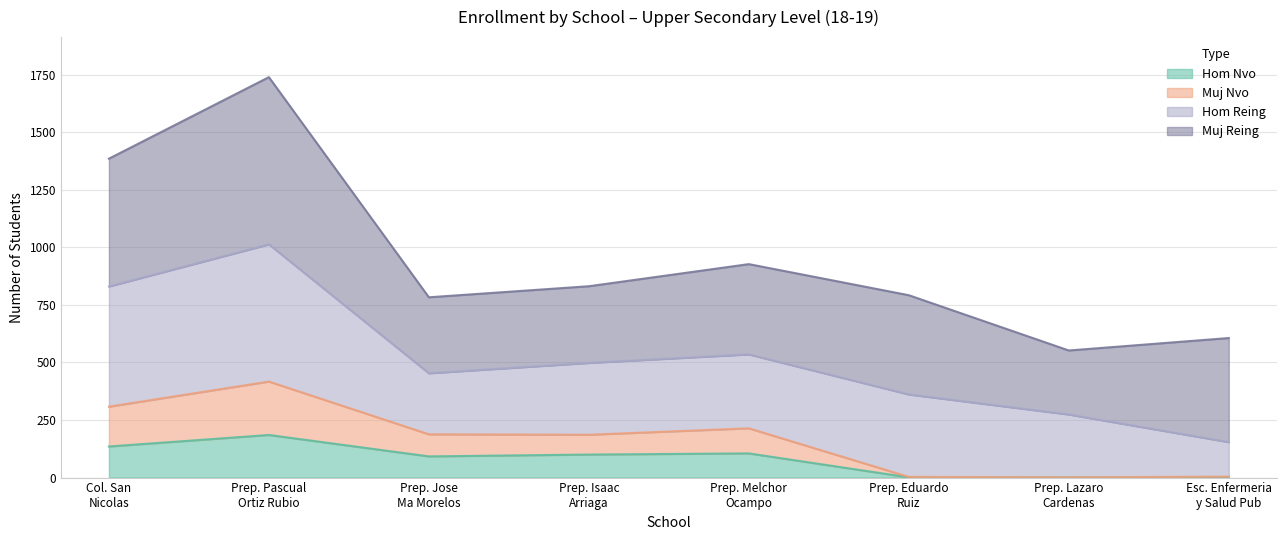

At which category does the chart reach its peak across all series?

ESC. PREP. PASCUAL ORTIZ RUBIO